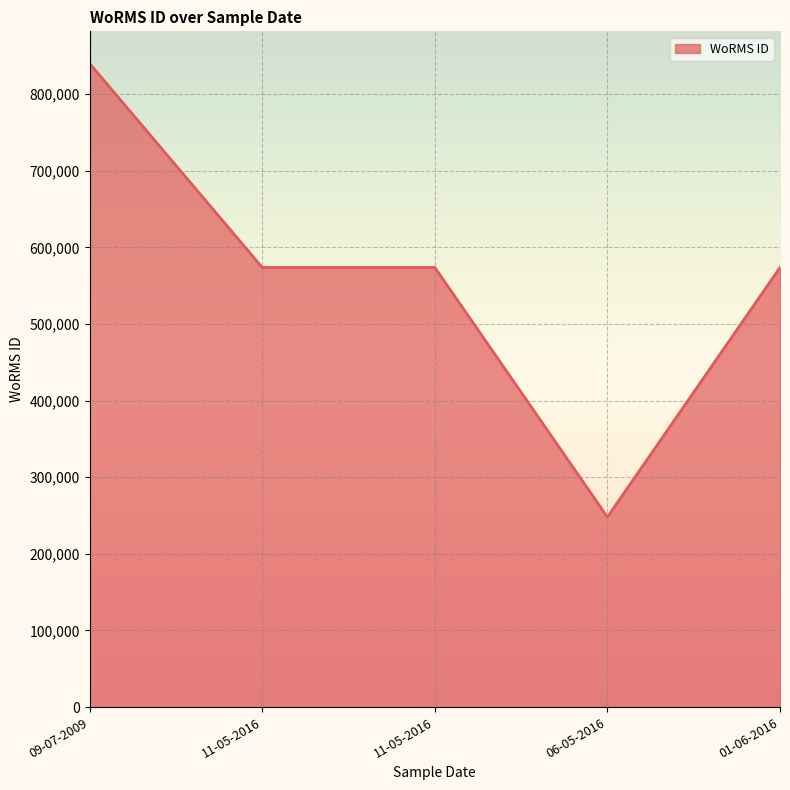

Where is the data nearest to the value 544116?

11-05-2016